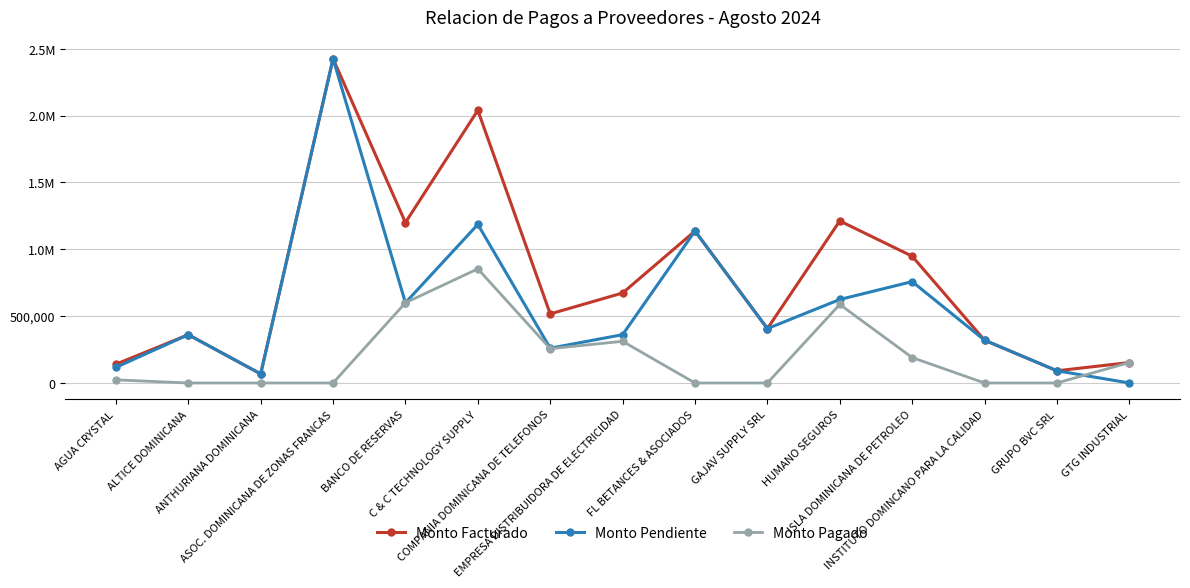

At which label is Monto Pendiente closest to 1212575?

C & C TECHNOLOGY SUPPLY